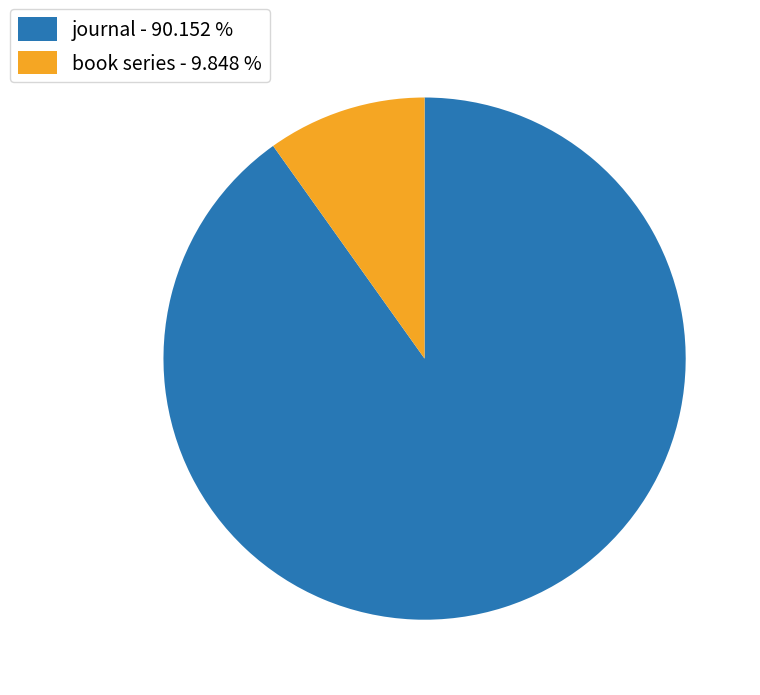

Count the number of slices in the pie.

2